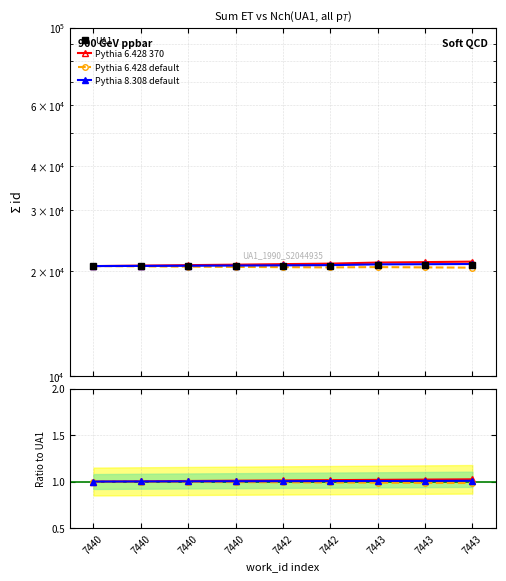

Reading left to right, what are all the values shown in this chart?

UA1: 20707.0	20708.0	20710.0	20714.0	20726.0	20732.0	20817.0	20818.0	20824.0
Pythia 6.428 370: 1.0	1.0	1.0	1.0	1.0	1.0	1.0	1.0	1.0
Pythia 6.428 default: 1.0	1.0	1.0	1.0	1.0	1.0	1.0	1.0	1.0
Pythia 8.308 default: 1.0	1.0	1.0	1.0	1.0	1.0	1.0	1.0	1.0